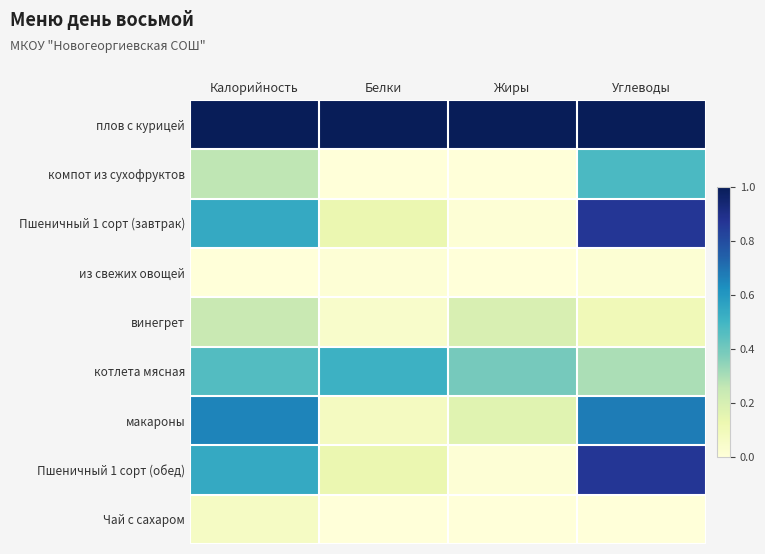

Reading left to right, list all the values displayed in this chart.

плов с курицей: Калорийность=1.0	Белки=1.0	Жиры=1.0	Углеводы=1.0
компот из сухофруктов: Калорийность=0.3	Белки=0.0	Жиры=0.0	Углеводы=0.5
Пшеничный 1 сорт (завтрак): Калорийность=0.5	Белки=0.1	Жиры=0.0	Углеводы=0.9
из свежих овощей: Калорийность=0.0	Белки=0.0	Жиры=0.0	Углеводы=0.0
винегрет: Калорийность=0.2	Белки=0.0	Жиры=0.2	Углеводы=0.1
котлета мясная: Калорийность=0.5	Белки=0.5	Жиры=0.4	Углеводы=0.3
макароны: Калорийность=0.7	Белки=0.1	Жиры=0.2	Углеводы=0.7
Пшеничный 1 сорт (обед): Калорийность=0.5	Белки=0.1	Жиры=0.0	Углеводы=0.9
Чай с сахаром: Калорийность=0.1	Белки=0.0	Жиры=0.0	Углеводы=0.0